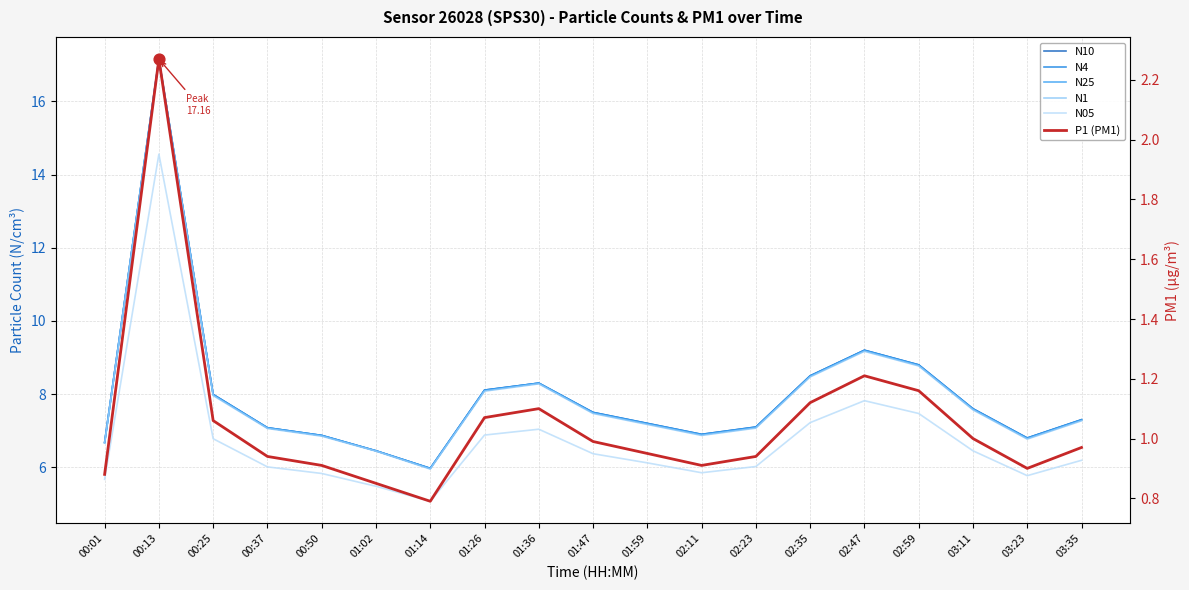

Which series contains the highest Y value?

N10